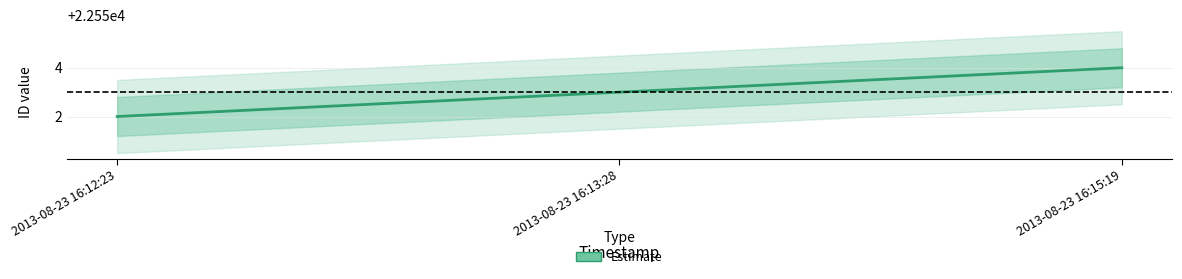

Which label corresponds to the smallest value in the chart?

2013-08-23 16:12:23